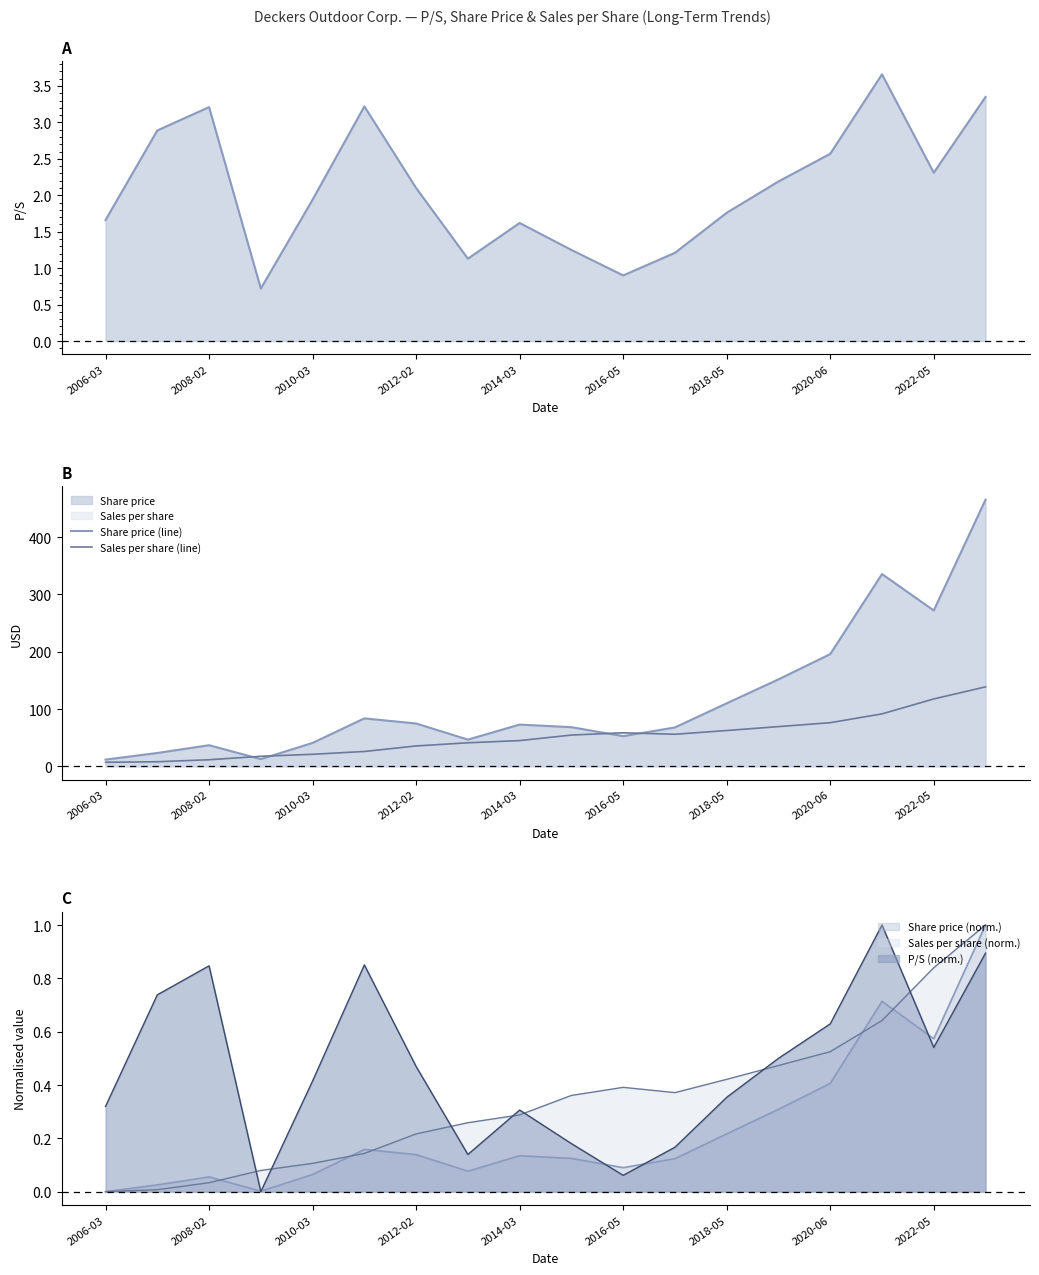

What is the highest value of the Sales per share (norm.) series?

1.0